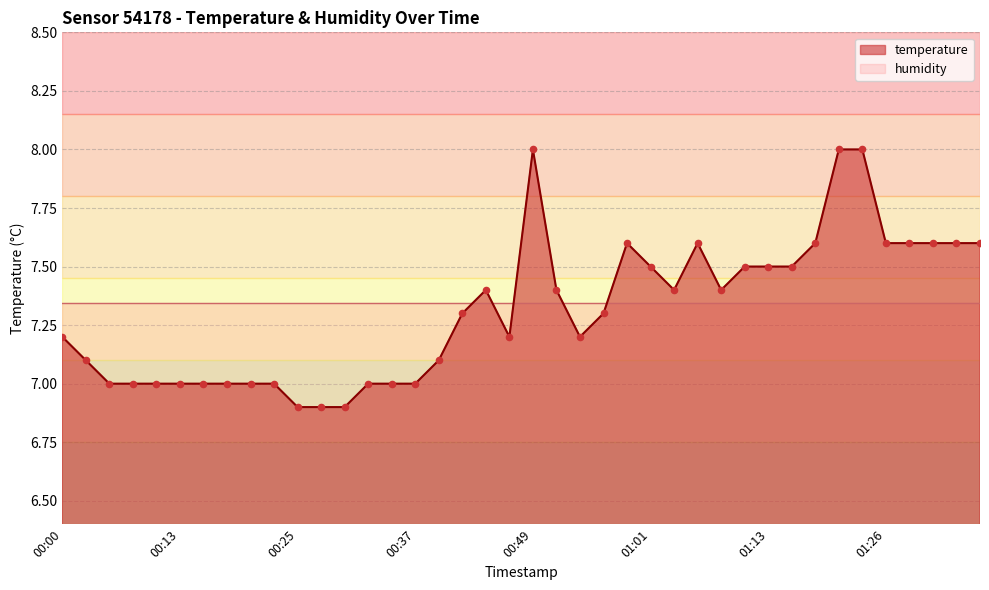

What is the ratio of the value at 00:30 to the value at 00:22?

1.0